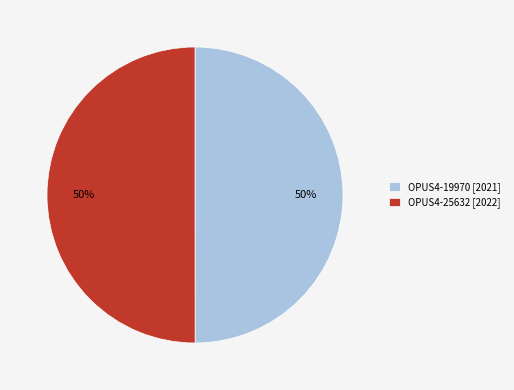

What is the ratio of the value at OPUS4-19970 [2021] to the value at OPUS4-25632 [2022]?

1.0